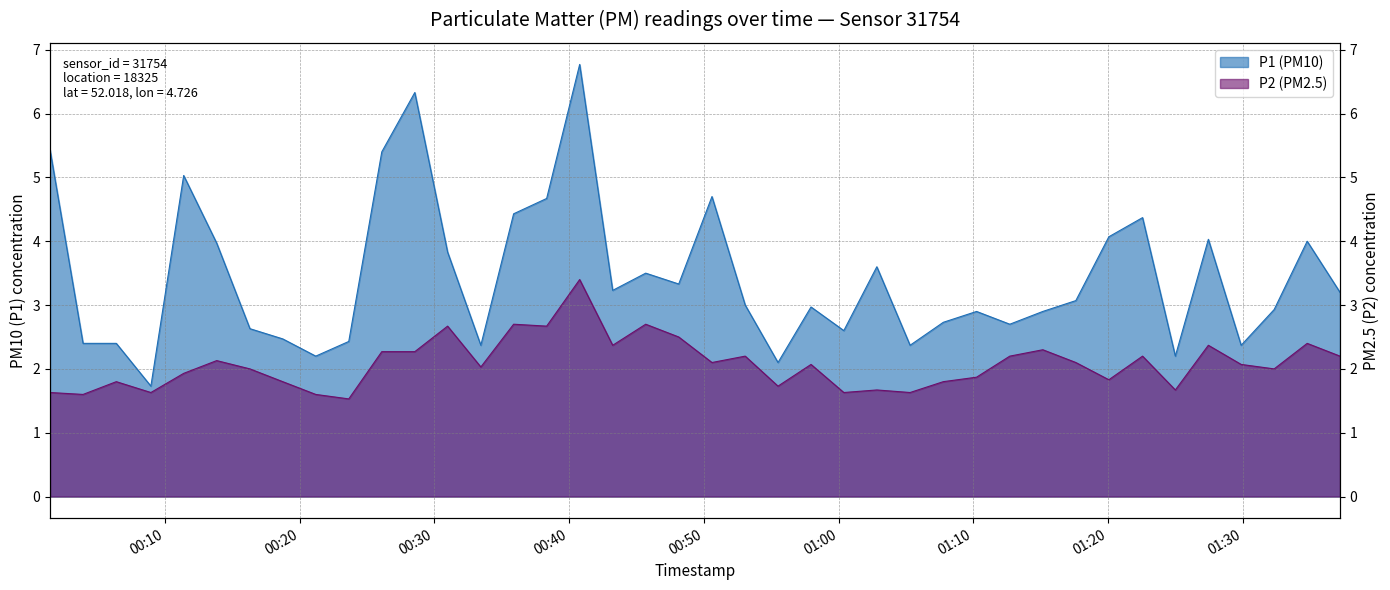

Where does the P1 series first go above 3?

2023-04-24T00:01:29